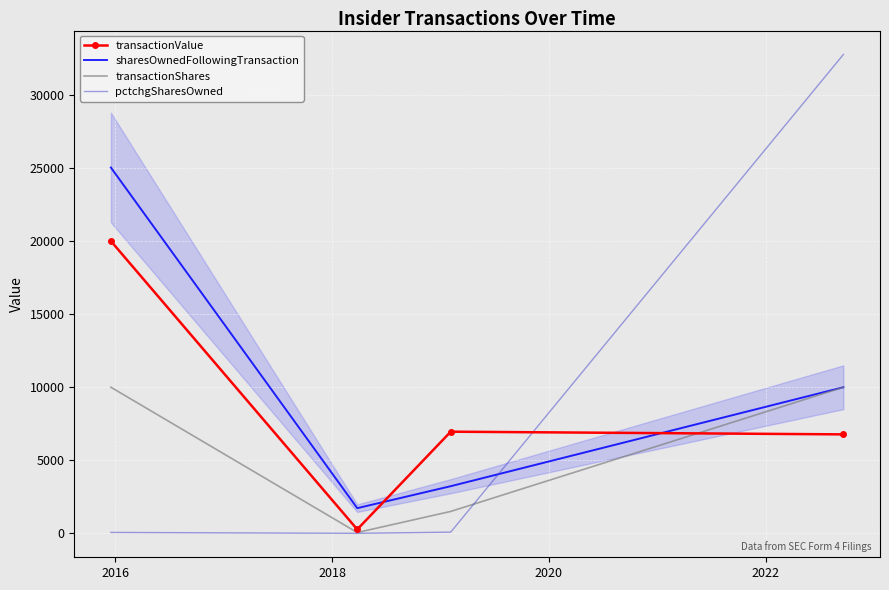

What is the maximum value for sharesOwnedFollowingTransaction?

25032